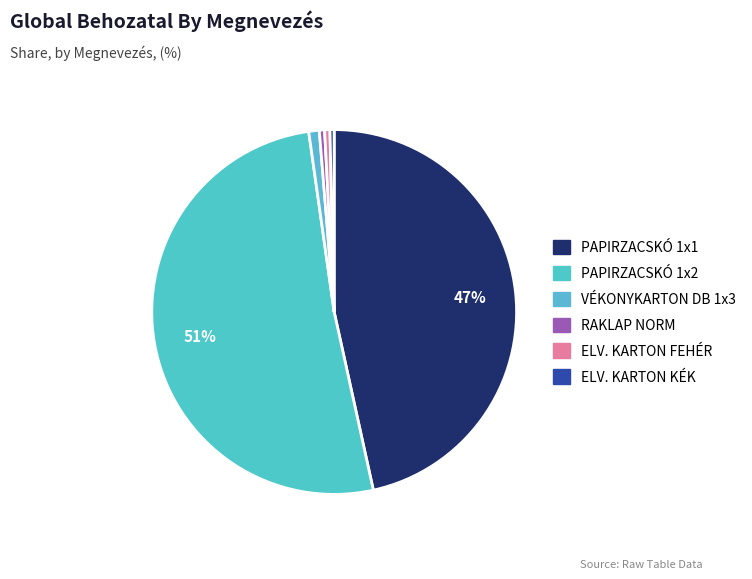

What percentage is NOT represented by PAPIRZACSKÓ 1x2?

48.8%